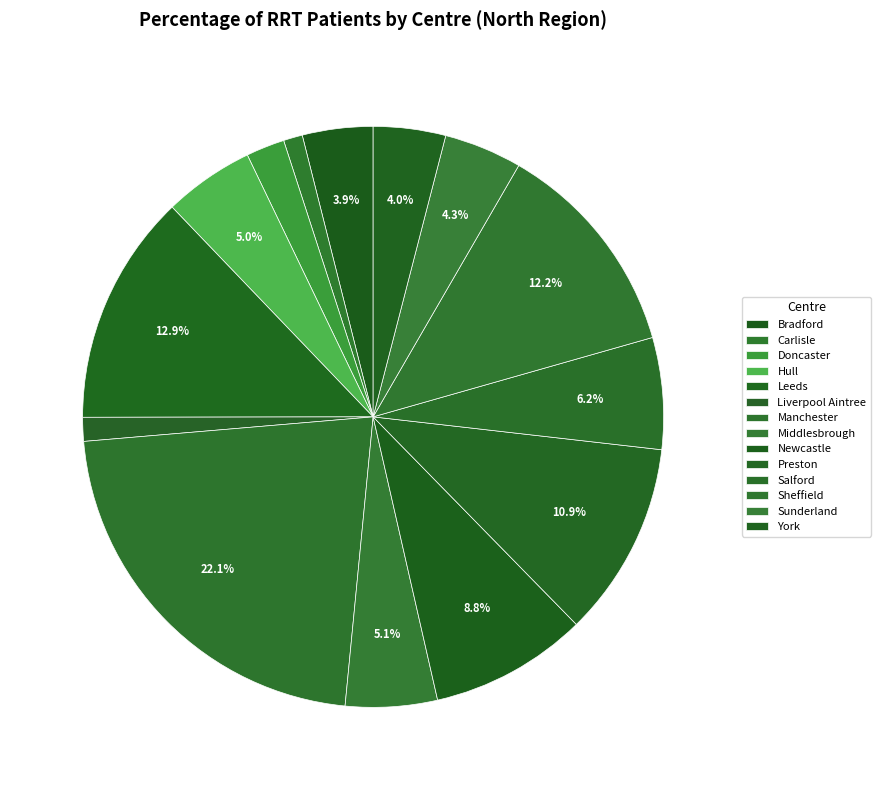

Which slice is the smallest?

Carlisle